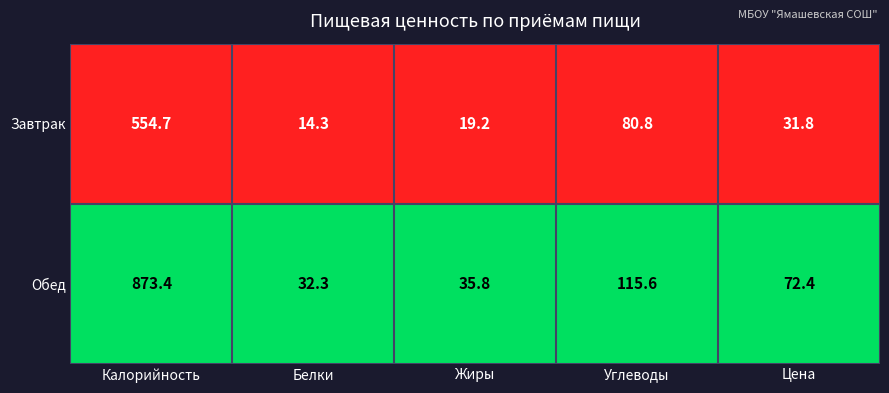

Read the Обед value at Калорийность.

873.4